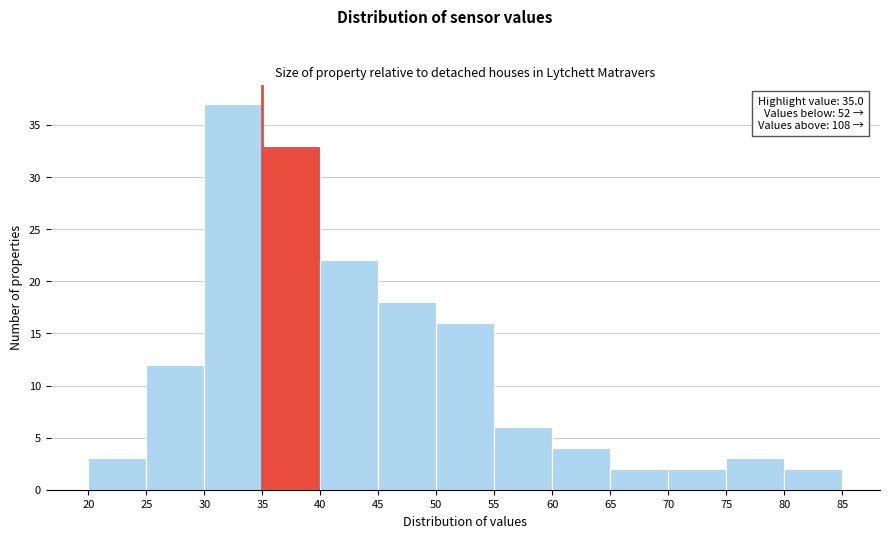

Which range on the x-axis has the tallest bar?

30 to 35